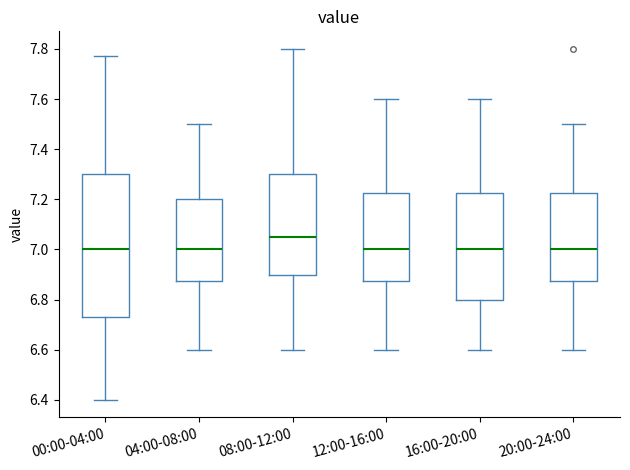

Reading left to right, transcribe this box plot: for each box, give where its median line is, the range the box spans, and where its two whiskers end, as read against the y-axis. The values are not printed on the chart, so give them approximately, as read against the axis.

00:00-04:00: median 7.00, box 6.74 to 7.30, whiskers 6.40 to 7.78
04:00-08:00: median 7.00, box 6.88 to 7.20, whiskers 6.60 to 7.50
08:00-12:00: median 7.06, box 6.90 to 7.30, whiskers 6.60 to 7.80
12:00-16:00: median 7.00, box 6.88 to 7.22, whiskers 6.60 to 7.60
16:00-20:00: median 7.00, box 6.80 to 7.22, whiskers 6.60 to 7.60
20:00-24:00: median 7.00, box 6.88 to 7.22, whiskers 6.60 to 7.50